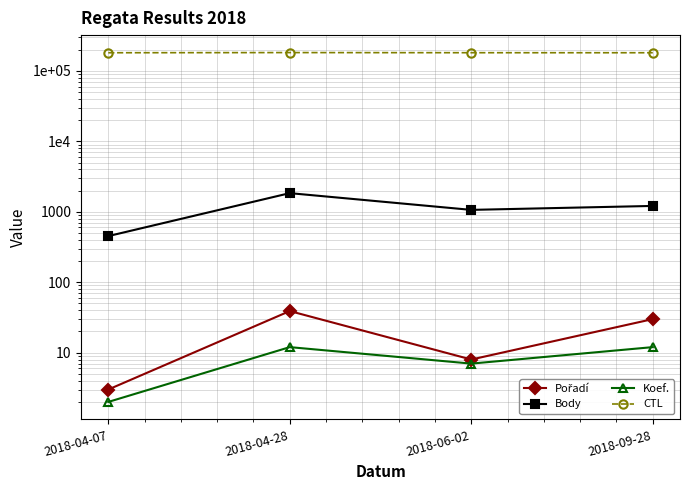

Reading left to right, what are all the values shown in this chart?

Pořadí: 2018-04-07=3	2018-04-28=39	2018-06-02=8	2018-09-28=30
Body: 2018-04-07=452	2018-04-28=1841	2018-06-02=1065	2018-09-28=1212
Koef.: 2018-04-07=2	2018-04-28=12	2018-06-02=7	2018-09-28=12
CTL: 2018-04-07=181103	2018-04-28=182108	2018-06-02=181307	2018-09-28=181139